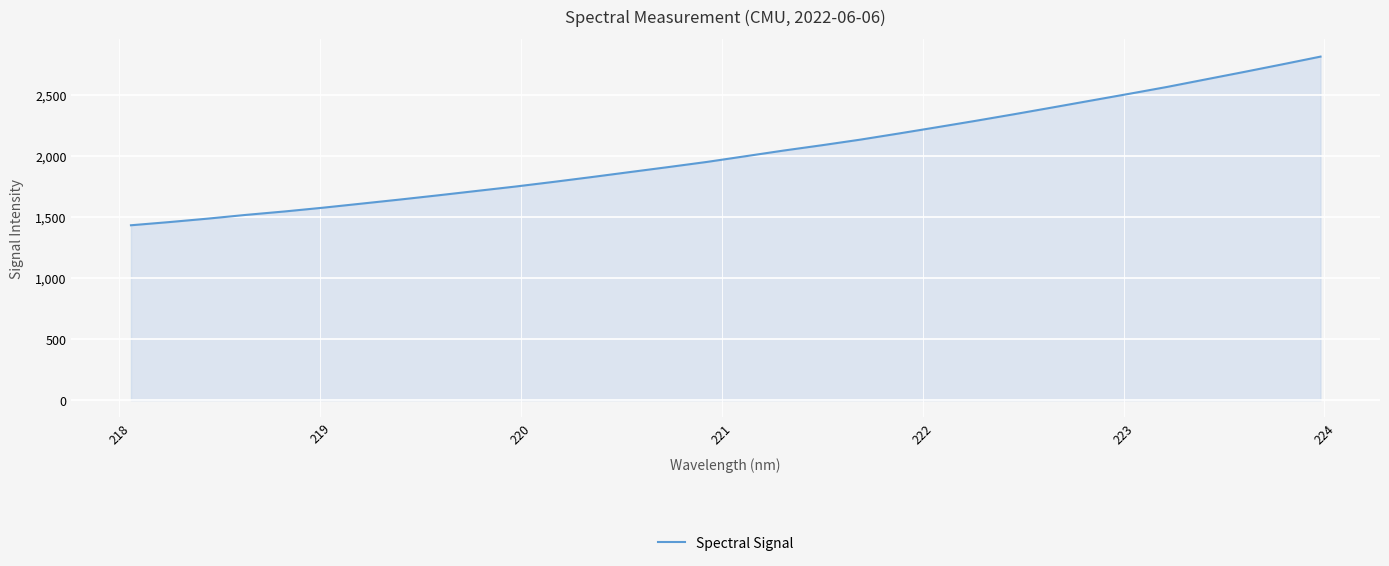

What is the maximum value shown in the chart?

2812.5